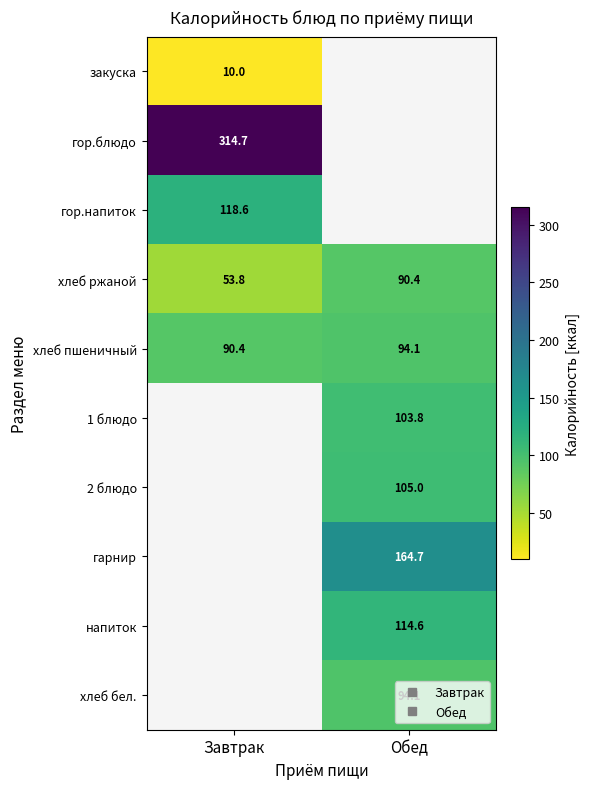

At which category is the sum across all series the highest?

Обед